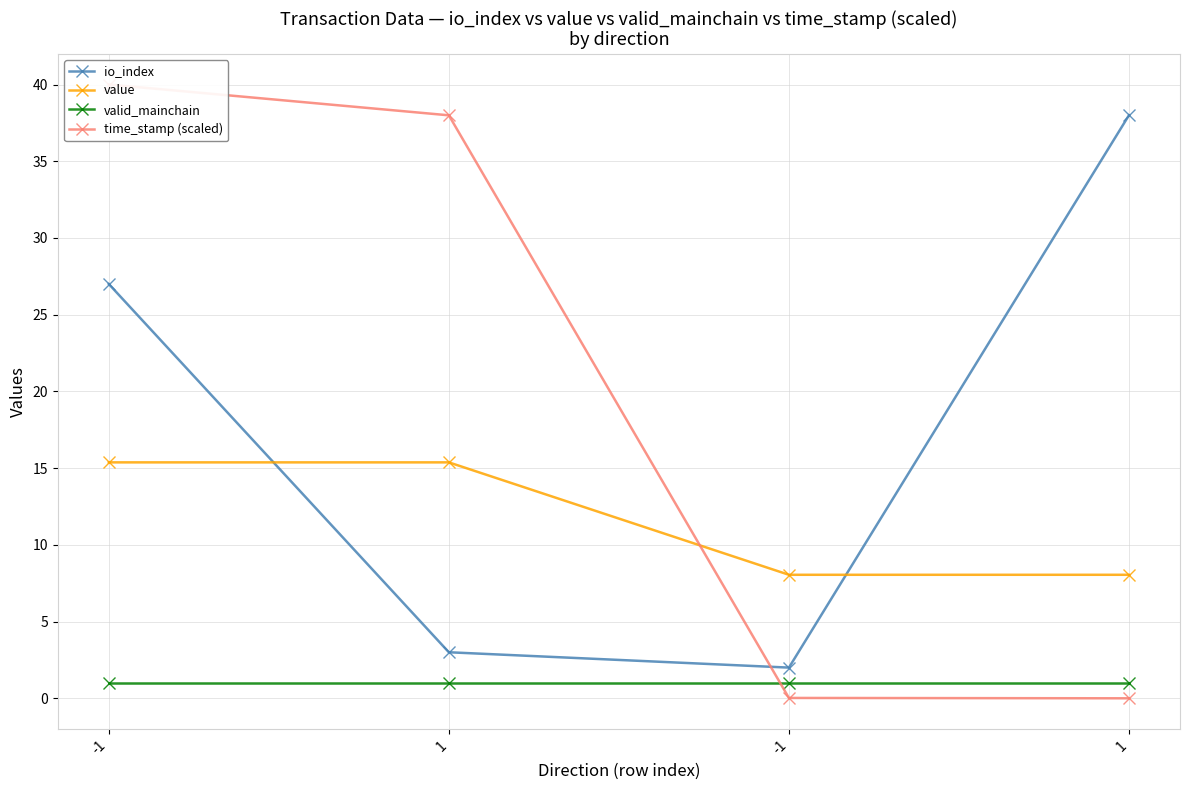

What is the label of the 1st point from the right?

1